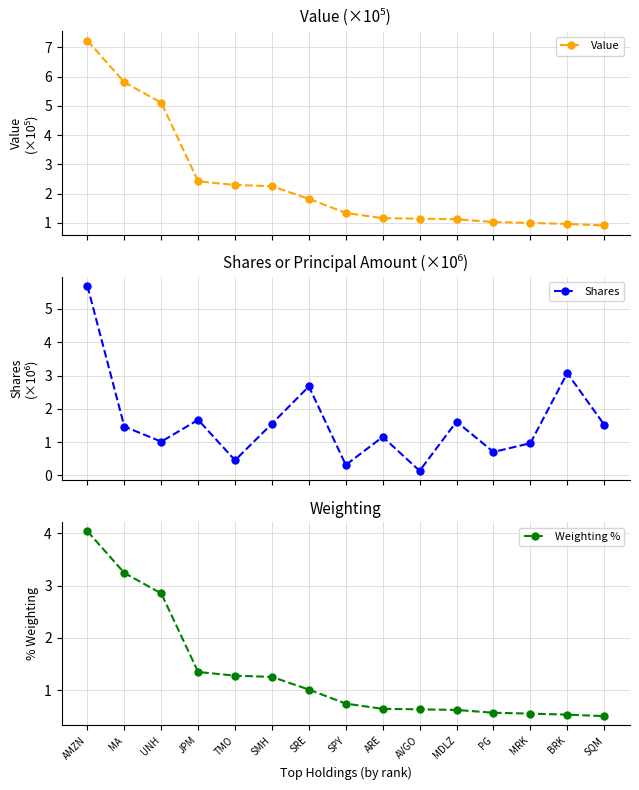

Which series has the largest total across all categories?

Value